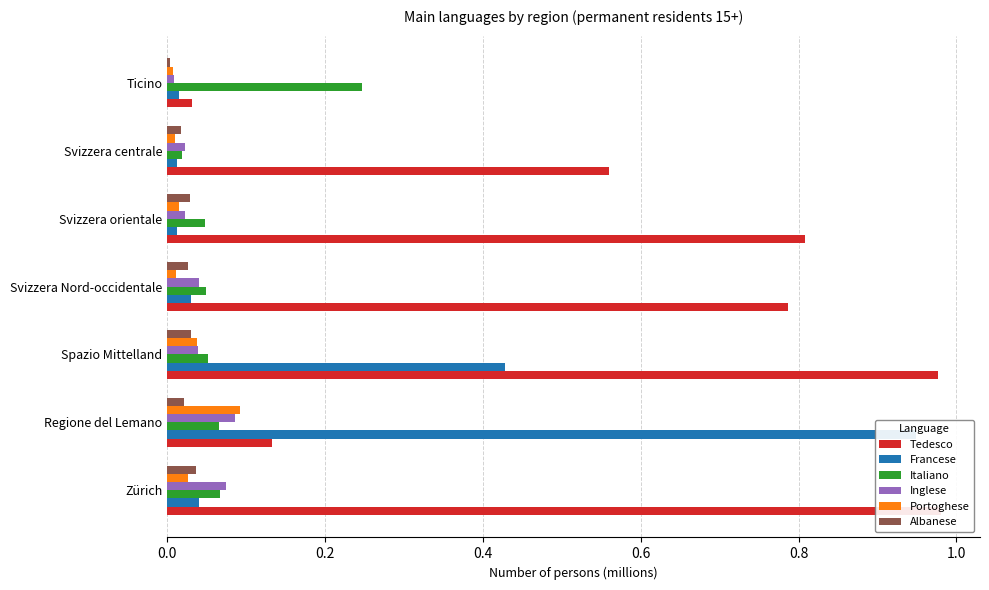

What is the sum of the Inglese values at Spazio Mittelland and Svizzera Nord-occidentale?

0.1